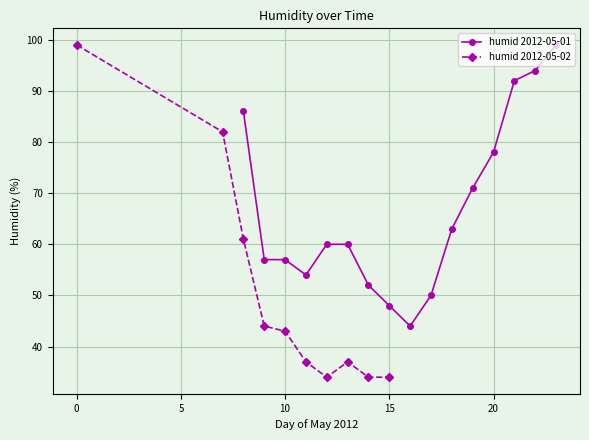

What is the minimum value for humid 2012-05-01?

44